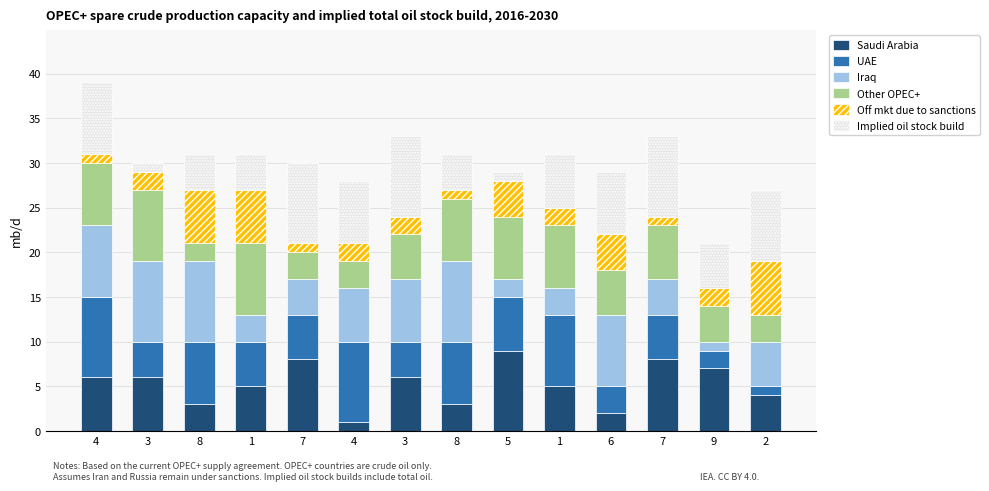

How many data points does each series have?

14